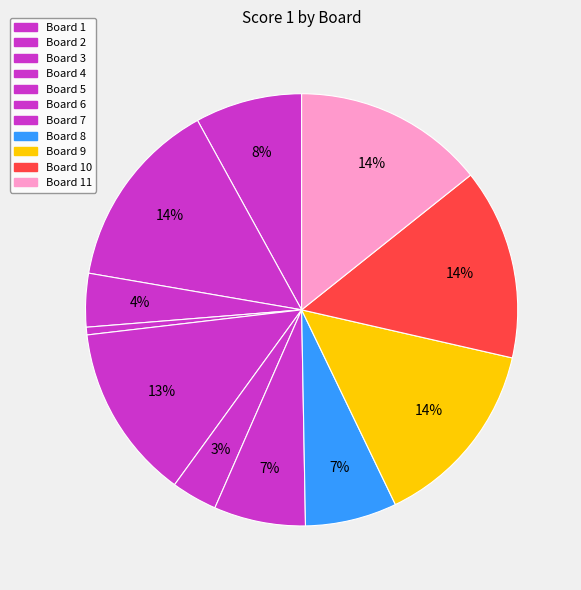

Does Board 5 represent more than half of the total?

No